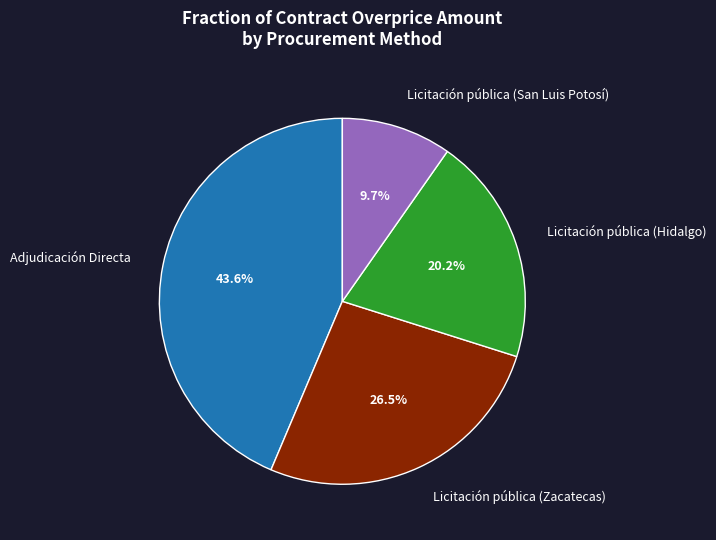

Is there any slice that represents more than half of the pie?

No